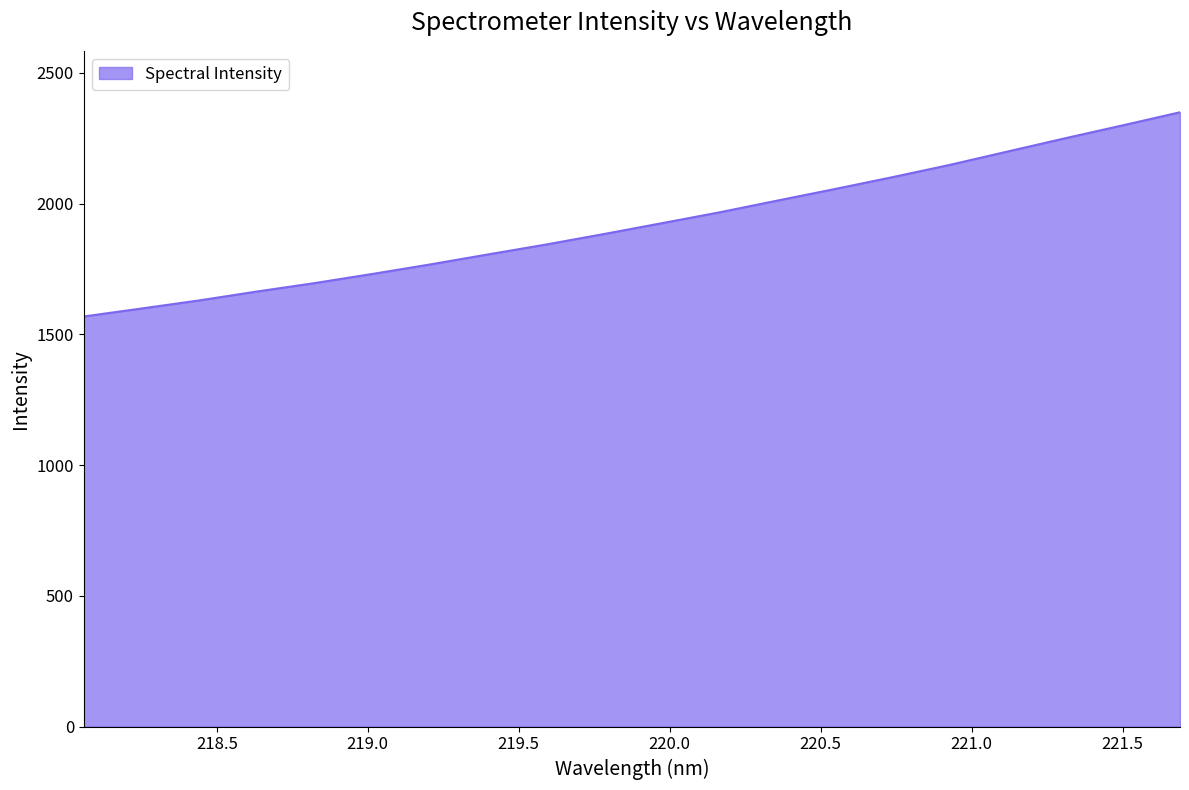

Reading right to left, what are all the values shown in this chart?

2349.2	2298.9	2249.4	2198.6	2147.6	2100.4	2055.0	2010.6	1965.9	1924.3	1883.1	1843.1	1805.4	1767.2	1730.9	1695.9	1663.7	1629.7	1598.7	1568.2